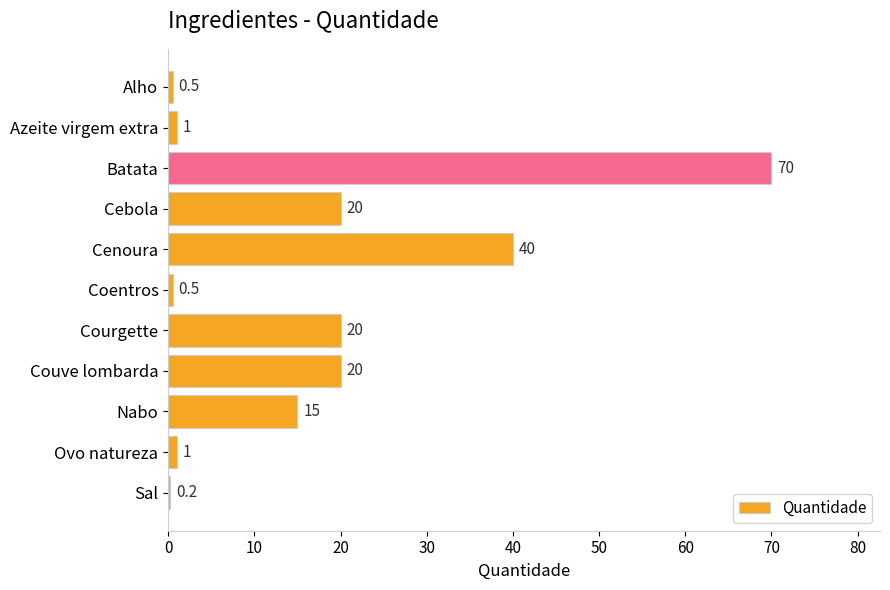

Reading bottom to top, transcribe all the data shown in this chart.

Sal=0.2	Ovo natureza=1.0	Nabo=15.0	Couve lombarda=20.0	Courgette=20.0	Coentros=0.5	Cenoura=40.0	Cebola=20.0	Batata=70.0	Azeite virgem extra=1.0	Alho=0.5